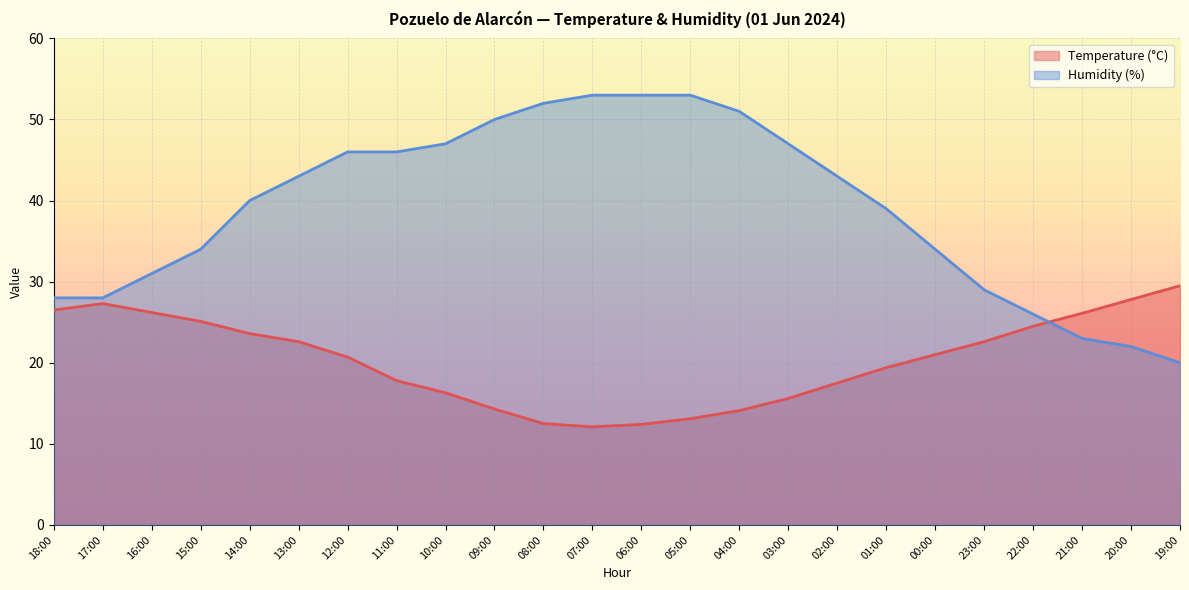

At how many categories does at least one series exceed 28?

19